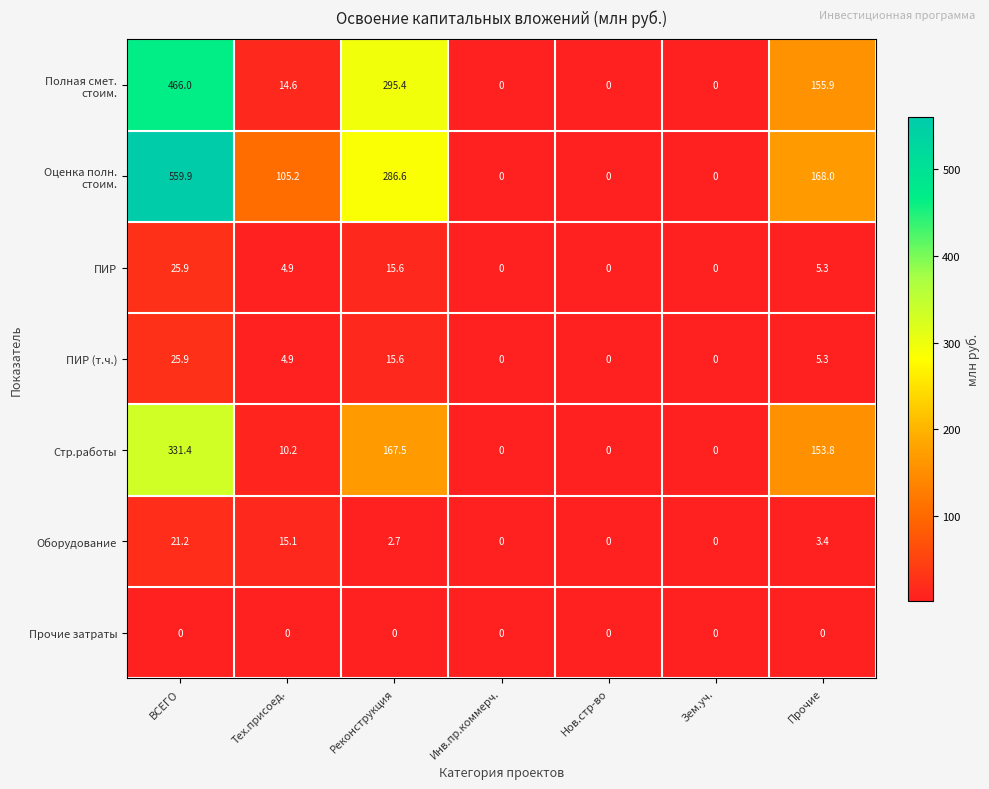

The value of Прочие затраты at Нов.стр-во is 0.0. True or false?

True